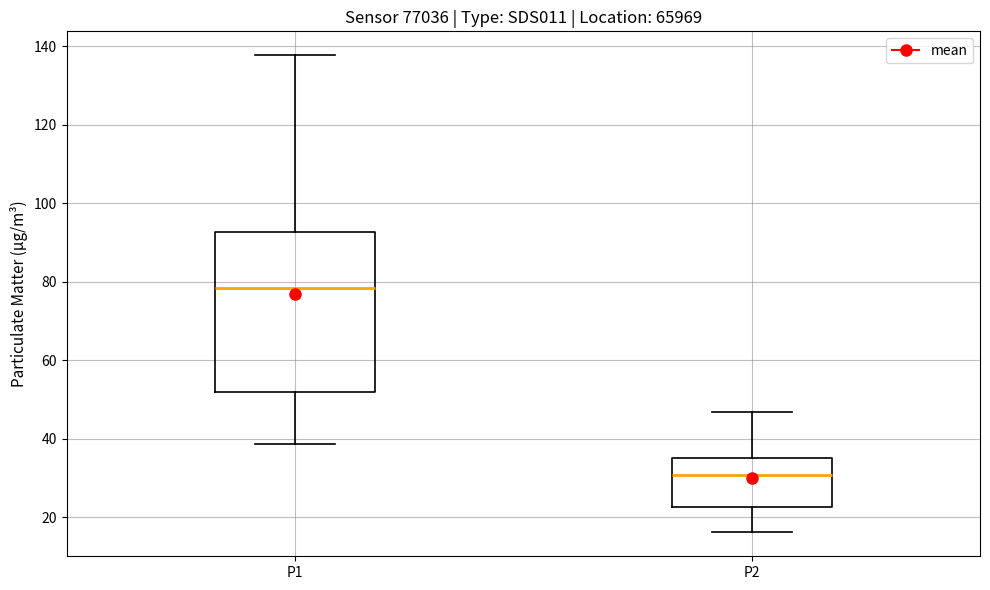

Comparing the boxes themselves (not the whiskers), which one is the tallest?

P1